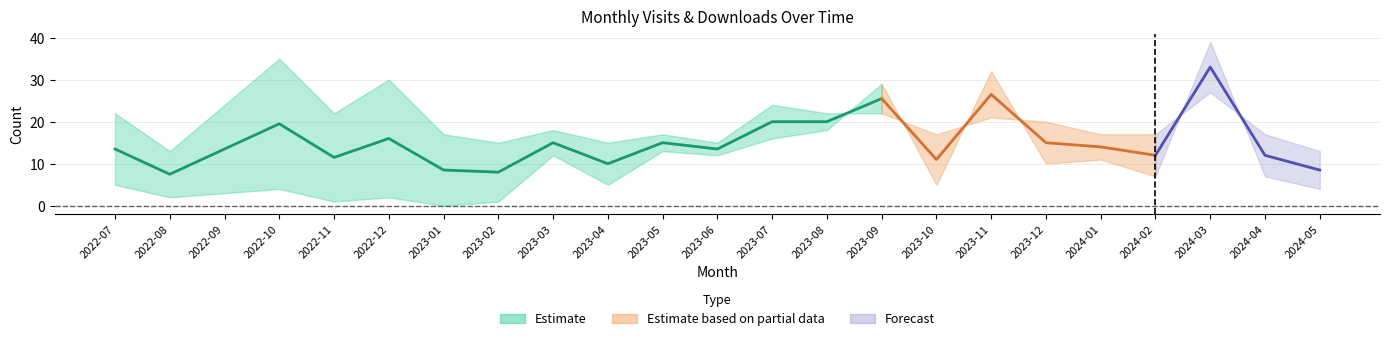

Where is the first local maximum for monthly_download_resource?

2022-10